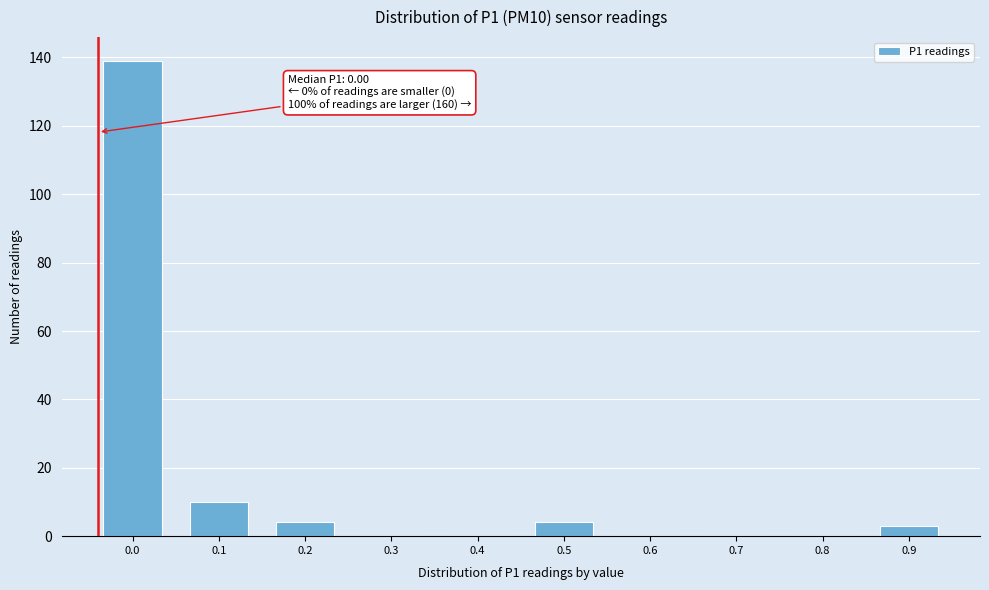

Reading left to right, transcribe all the data shown in this chart.

0.0=139	0.1=10	0.2=4	0.3=0	0.4=0	0.5=4	0.6=0	0.7=0	0.8=0	0.9=3